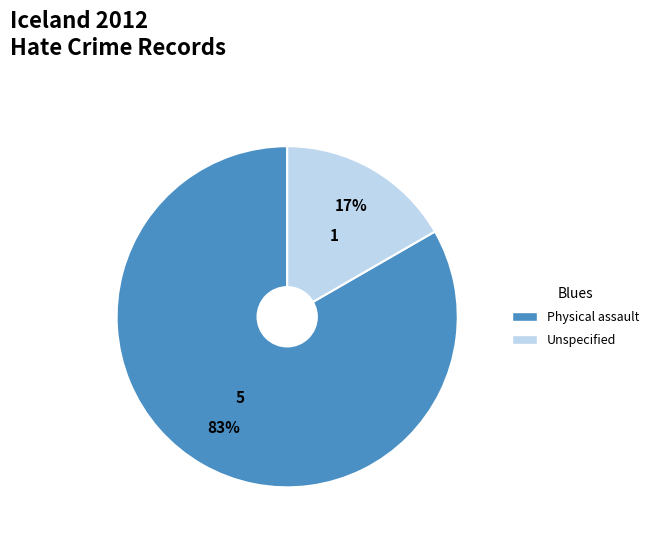

To the nearest percent, what is the average slice percentage?

50%